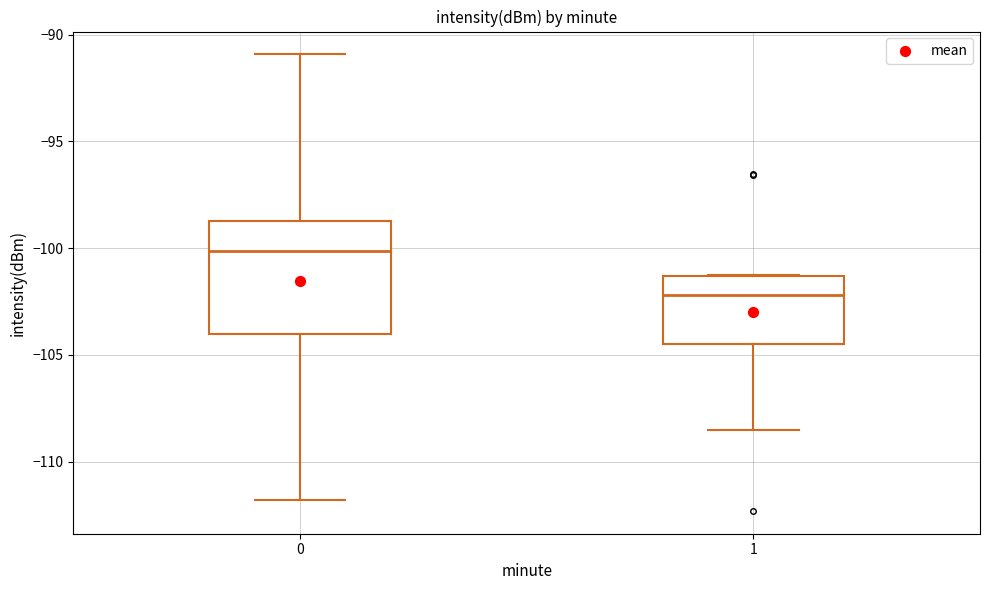

Which box has the lowest median line?

1